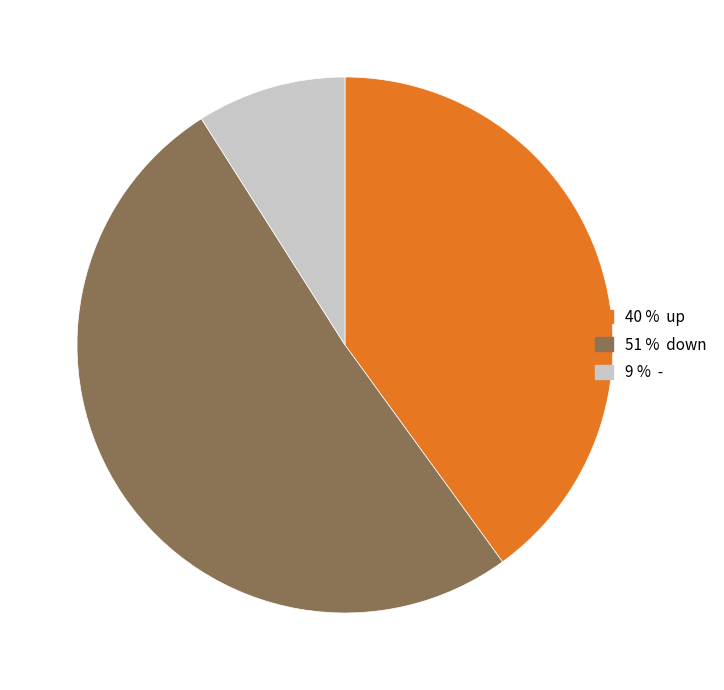

Rank the categories by value from lowest to highest.

9 % -, 40 % up, 51 % down